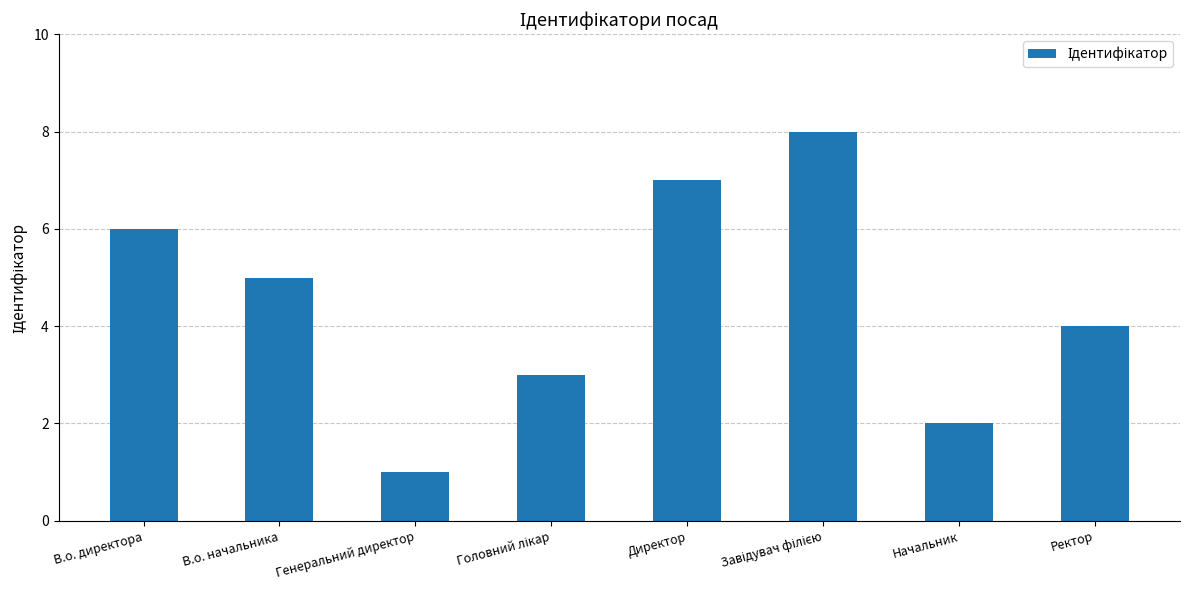

What is the approximate value at Ректор?

4